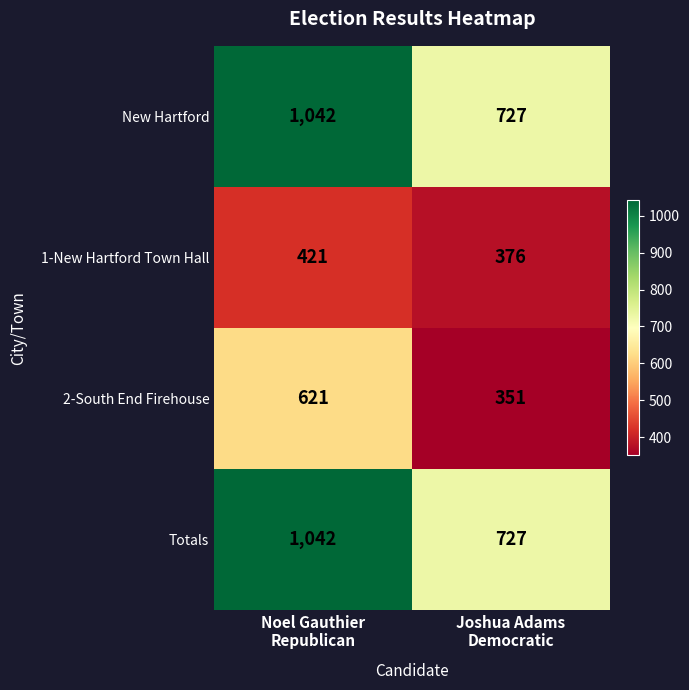

What is the total value across all series at Noel Gauthier
Republican?

3126